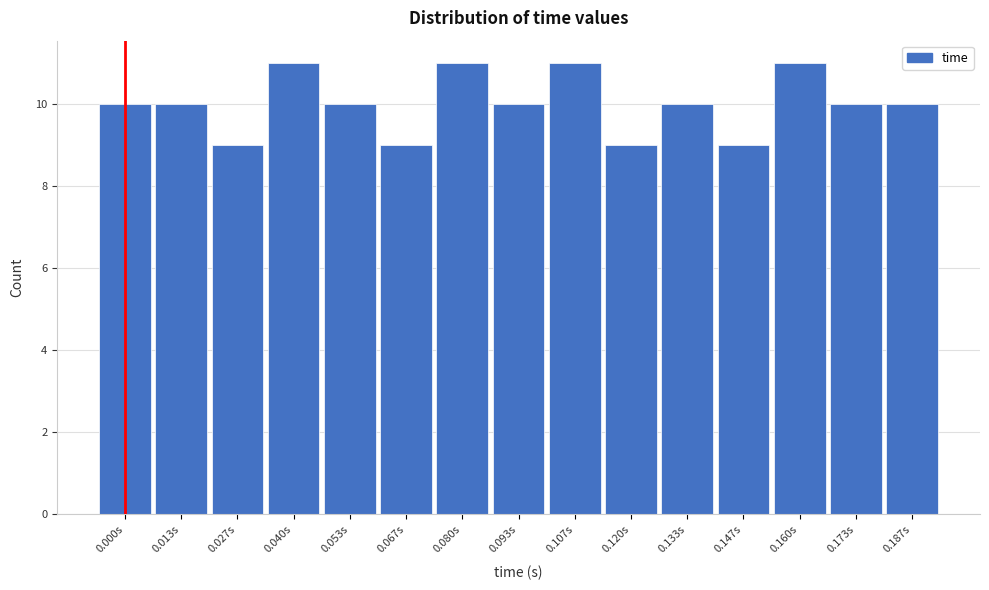

Reading left to right, extract all data points from this chart.

10	10	9	11	10	9	11	10	11	9	10	9	11	10	10